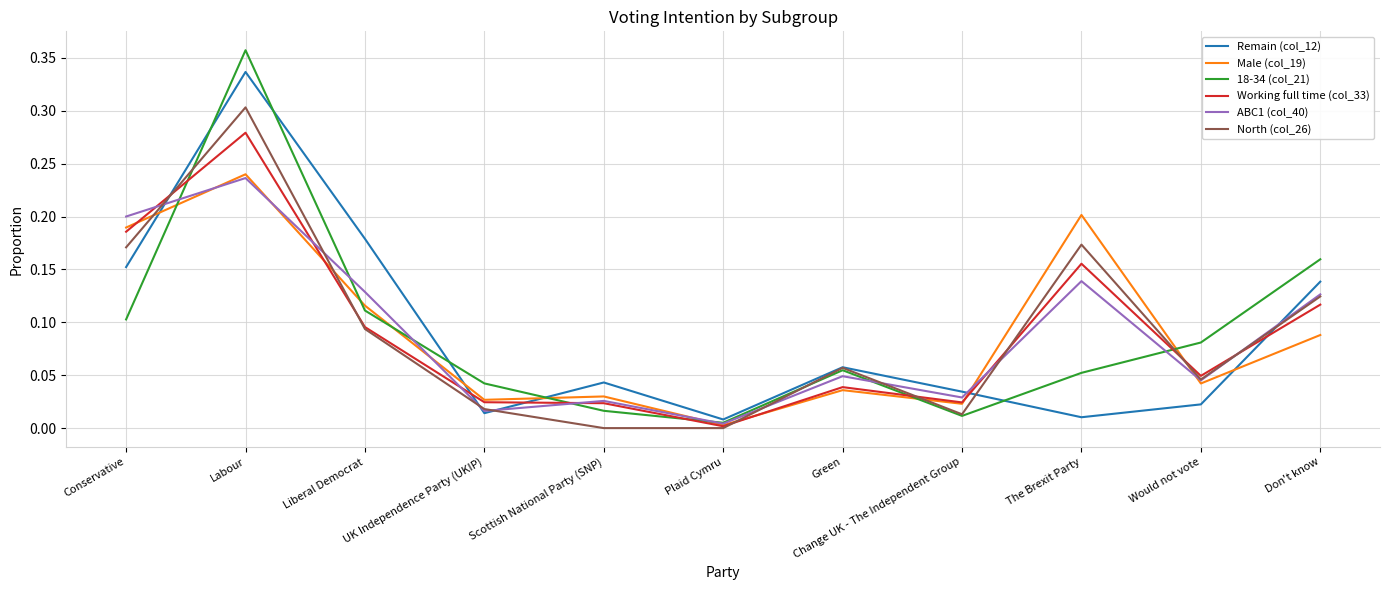

What are all the series names shown in the legend?

Remain (col_12), Male (col_19), 18-34 (col_21), Working full time (col_33), ABC1 (col_40), North (col_26)